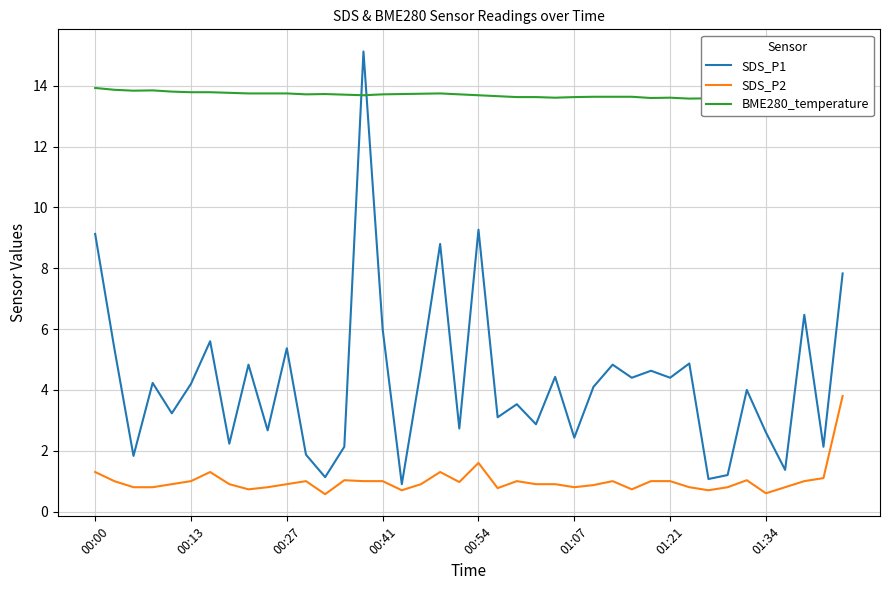

What is the minimum value for SDS_P2?

0.6